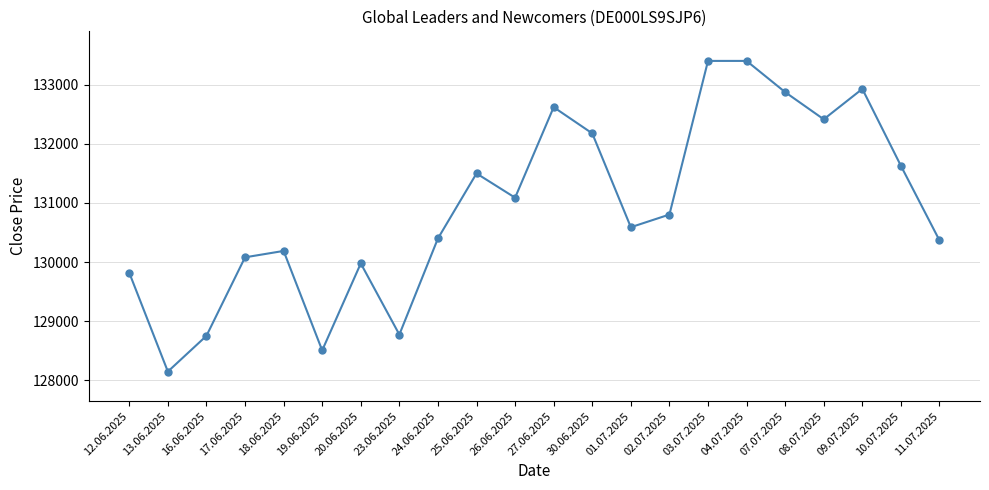

What is the change in value from 23.06.2025 to 25.06.2025?

+2724